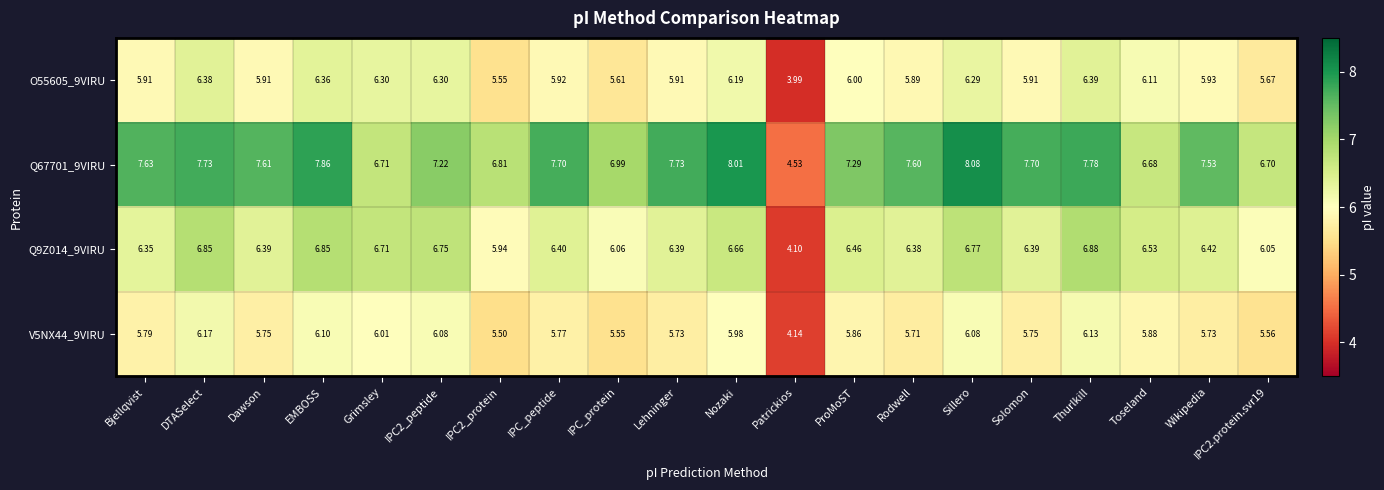

At which category does the chart reach its peak across all series?

Sillero